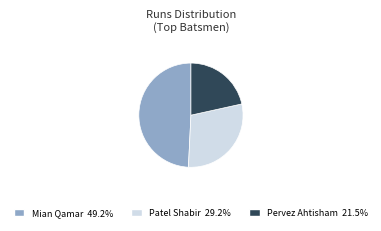

Does any single category account for the majority?

No